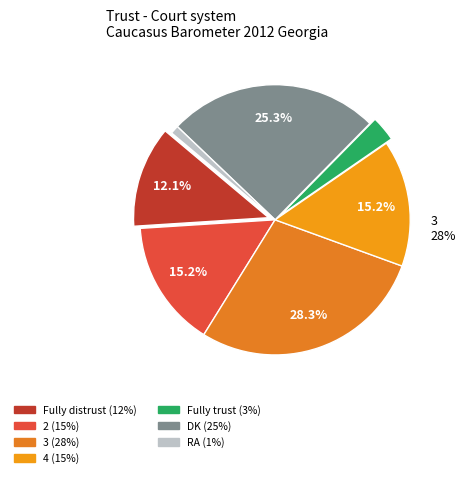

How much of the chart is everything except DK?

74.7%